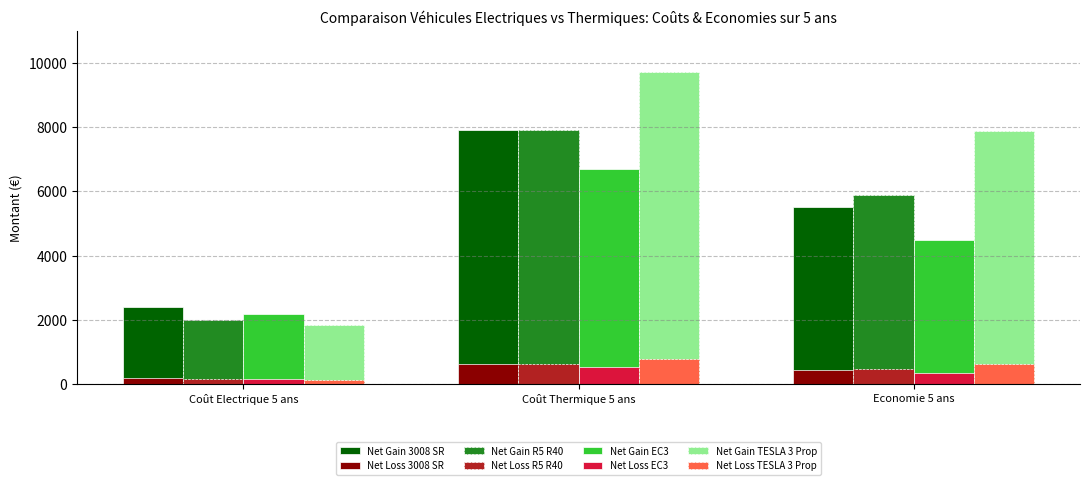

What is the average value of the Net Loss EC3 series?

356.5